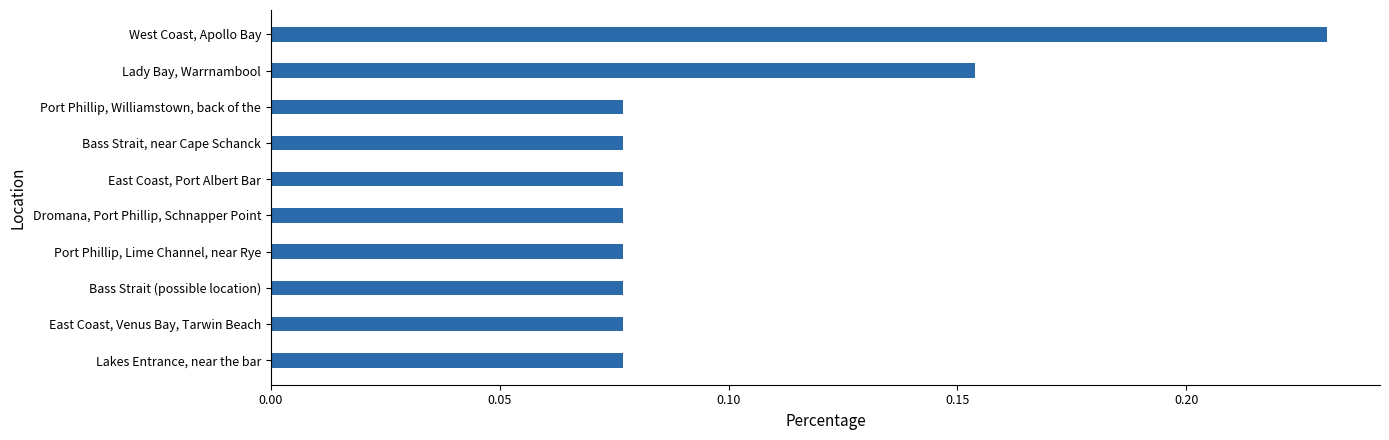

How many distinct data groups are displayed?

1